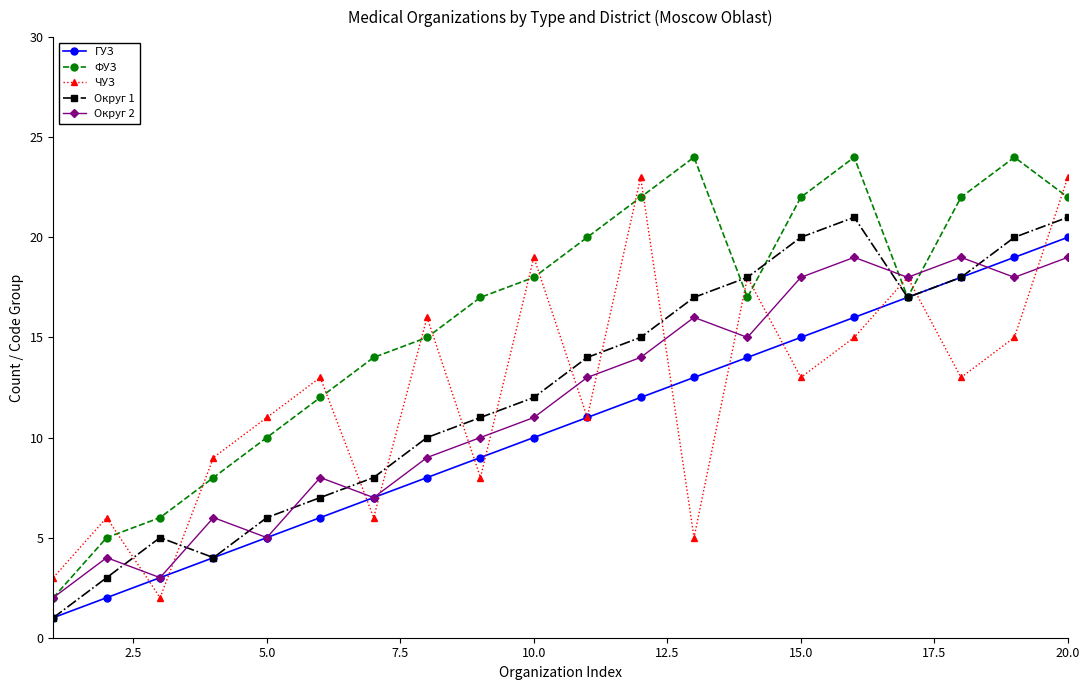

Which series ends up on top after the final intersection of Округ 2 and Округ 1?

Округ 1